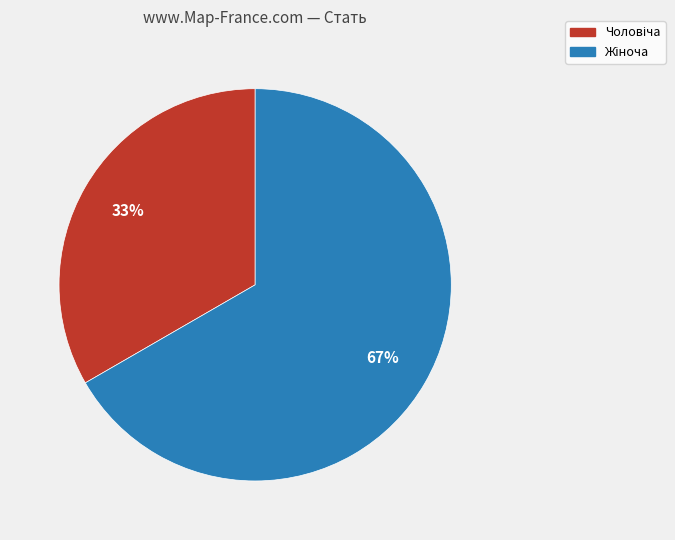

Is there a majority slice in this chart?

Yes